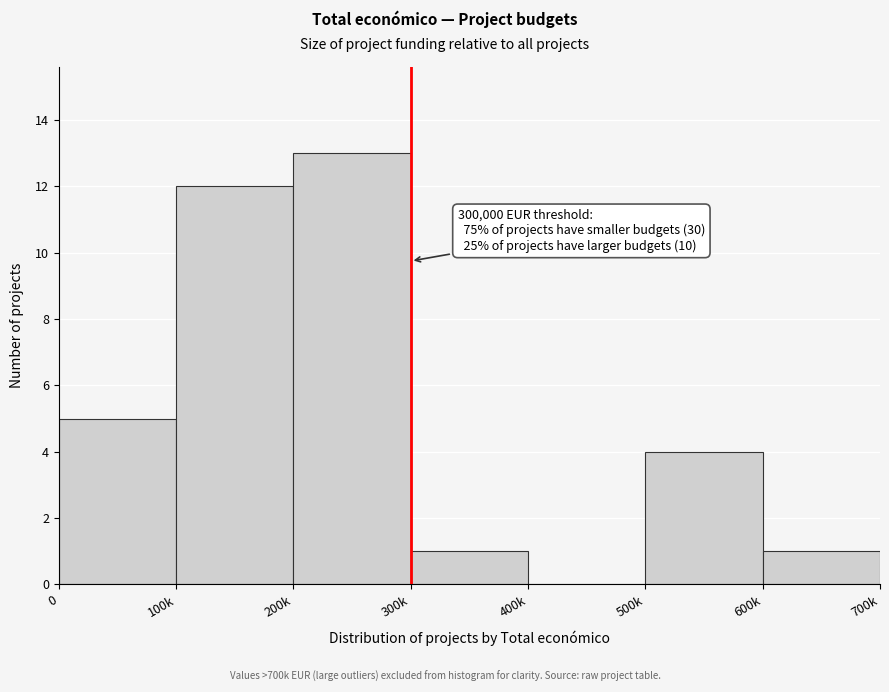

Reading right to left, extract all data points from this chart.

600k=1	500k=4	400k=0	300k=1	200k=13	100k=12	0=5